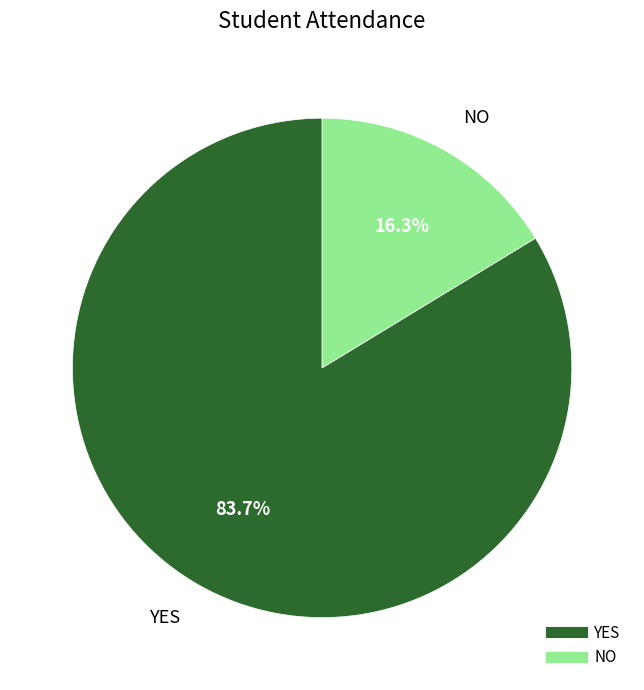

Combined, what portion of the pie is NO and YES?

100.0%